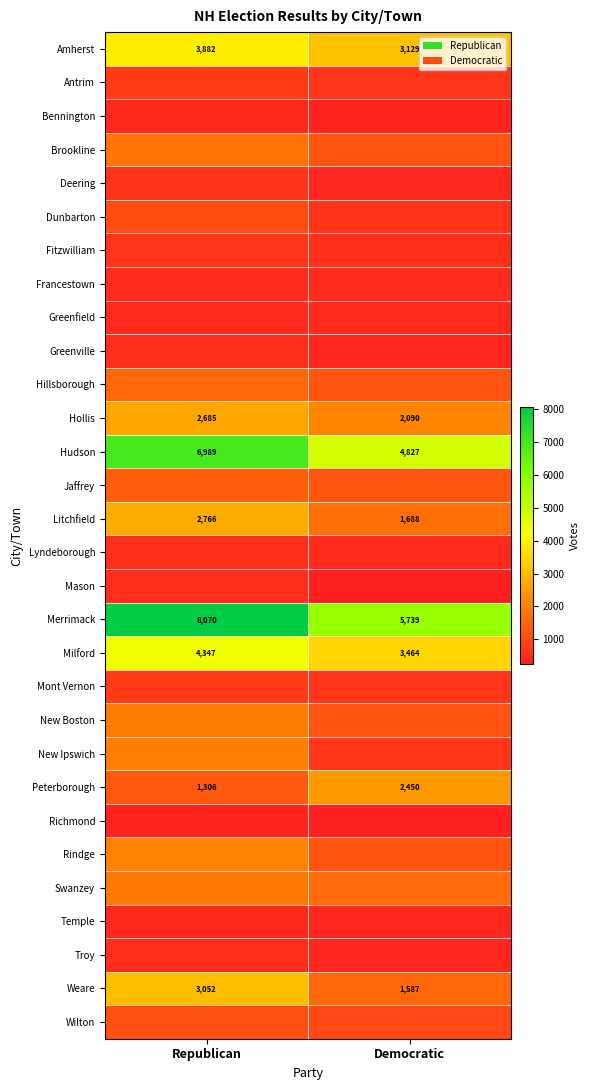

Where is Milford nearest to the value 3905?

Democratic